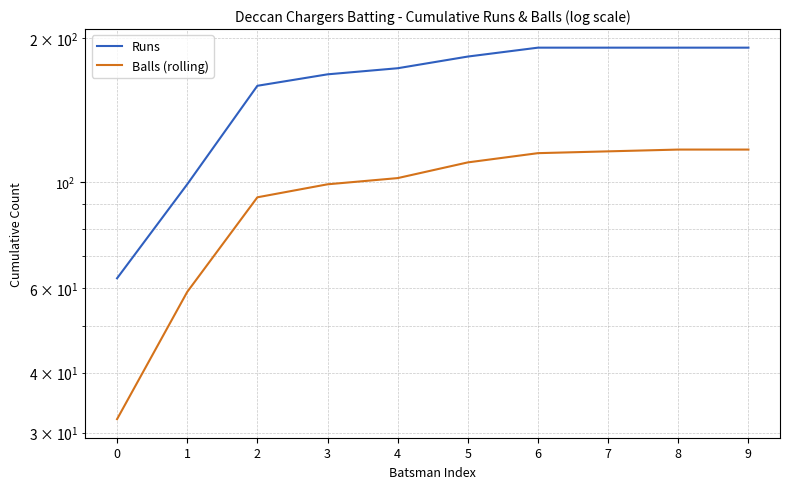

What are all the series names shown in the legend?

Runs, Balls (rolling)